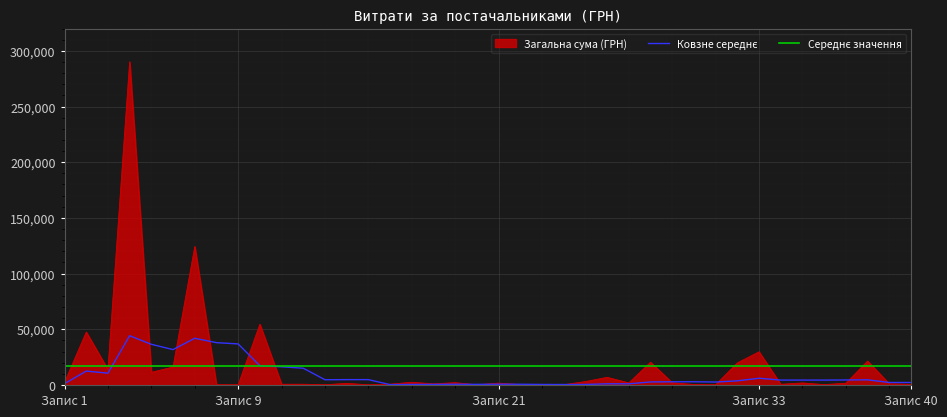

How many data points does each series have?

40